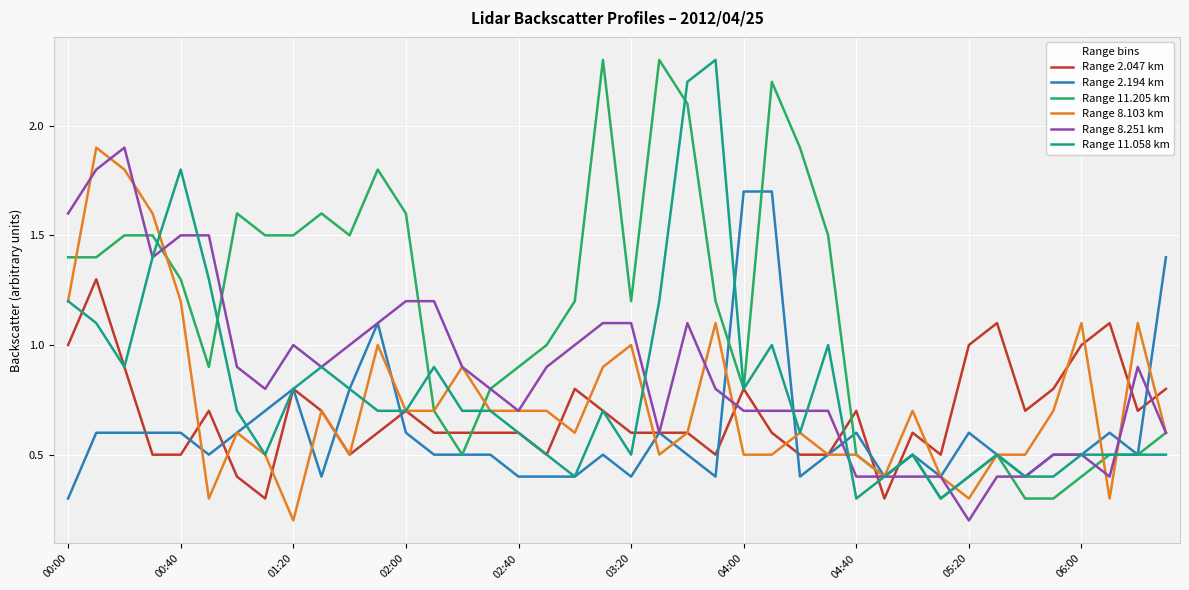

Which series has the largest total across all categories?

Range 11.205 km